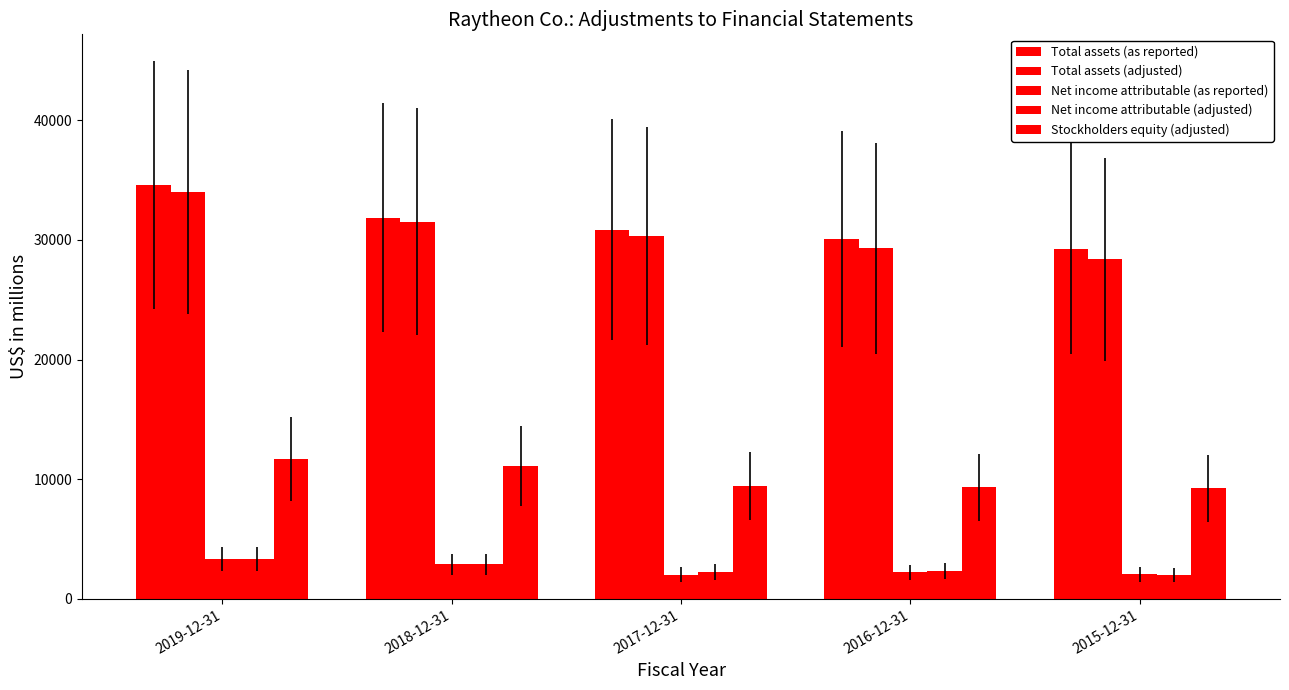

How many groups of bars are there?

5